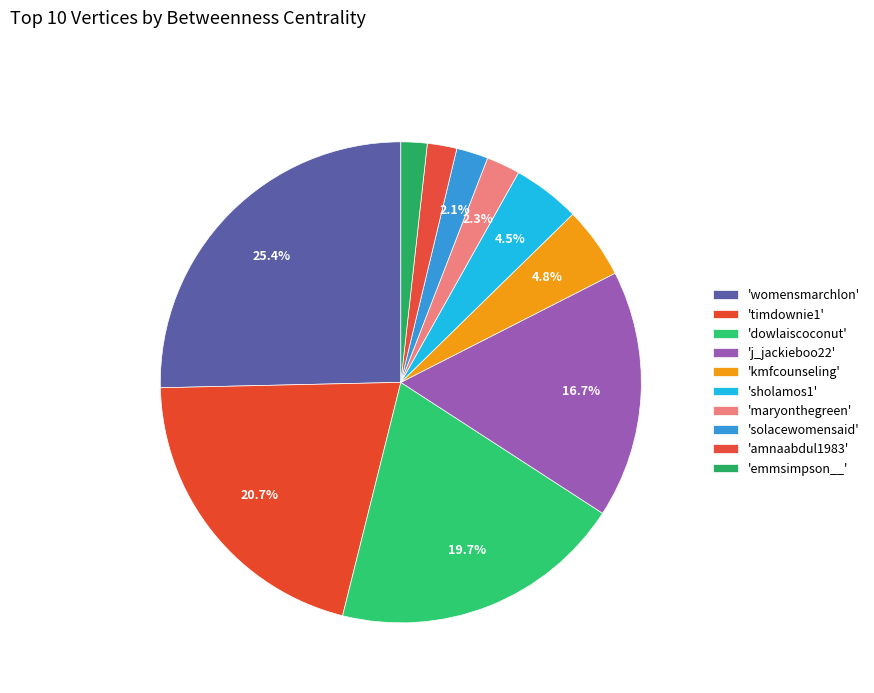

How many segments does this pie chart have?

10